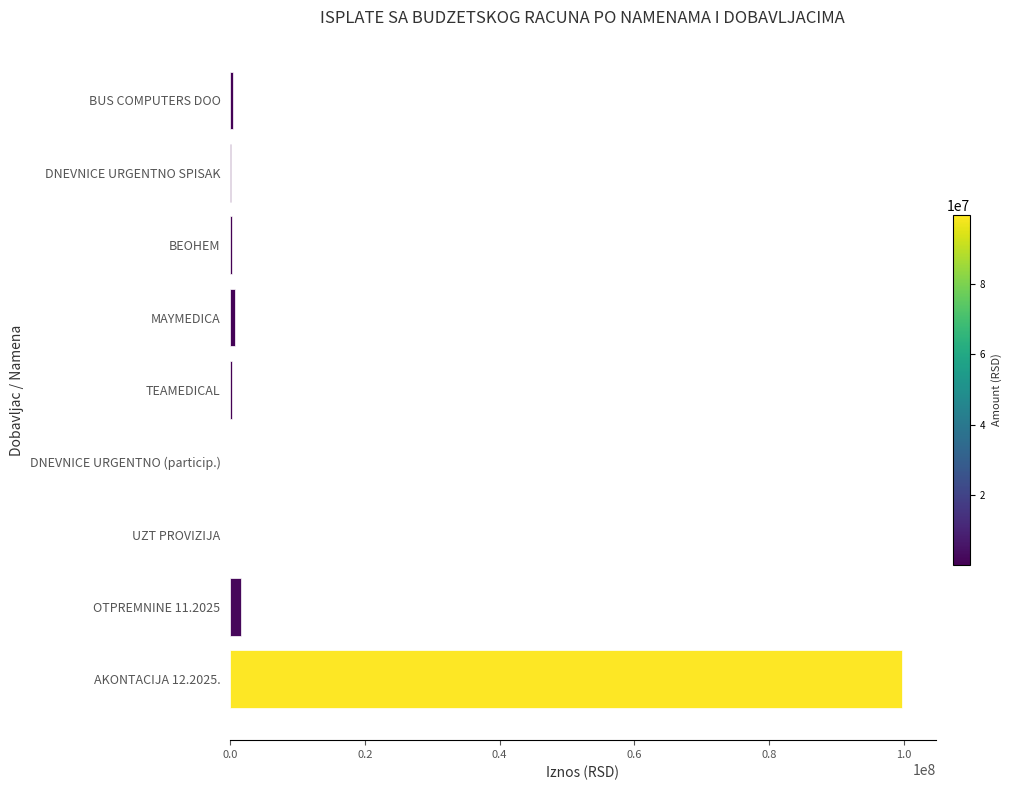

The value at AKONTACIJA 12.2025. is 99708233.4. True or false?

True